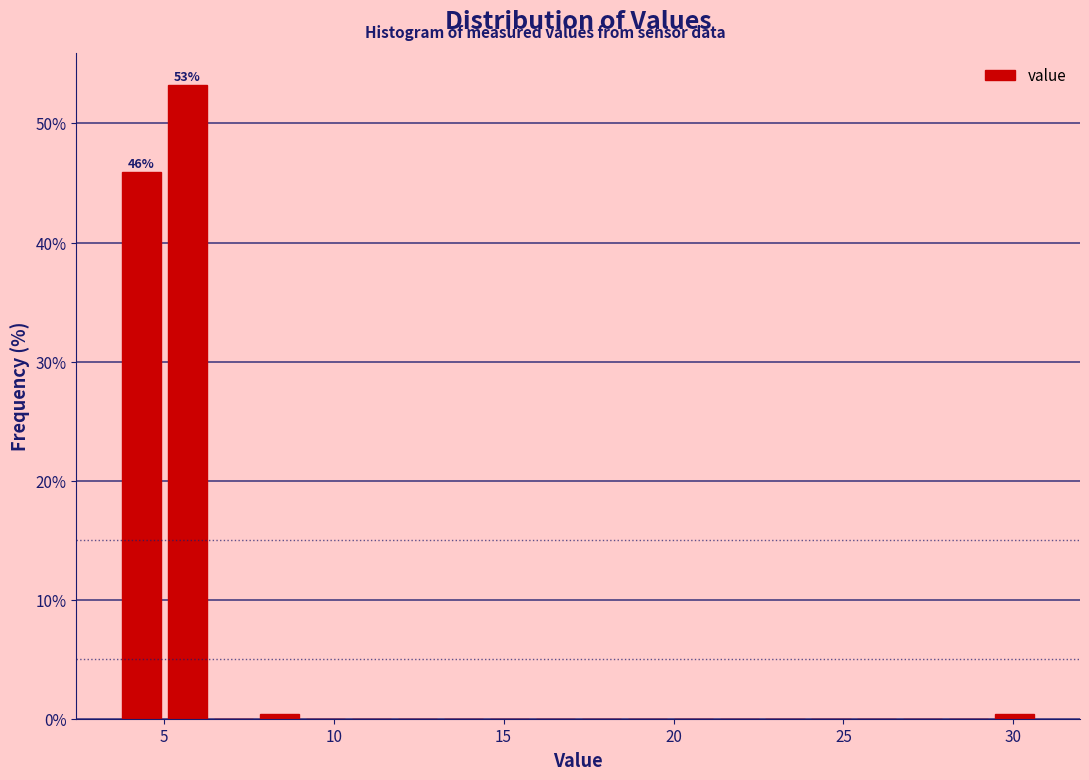

Read against the x-axis, roughly where is the centre of the tallest bar?

5.5